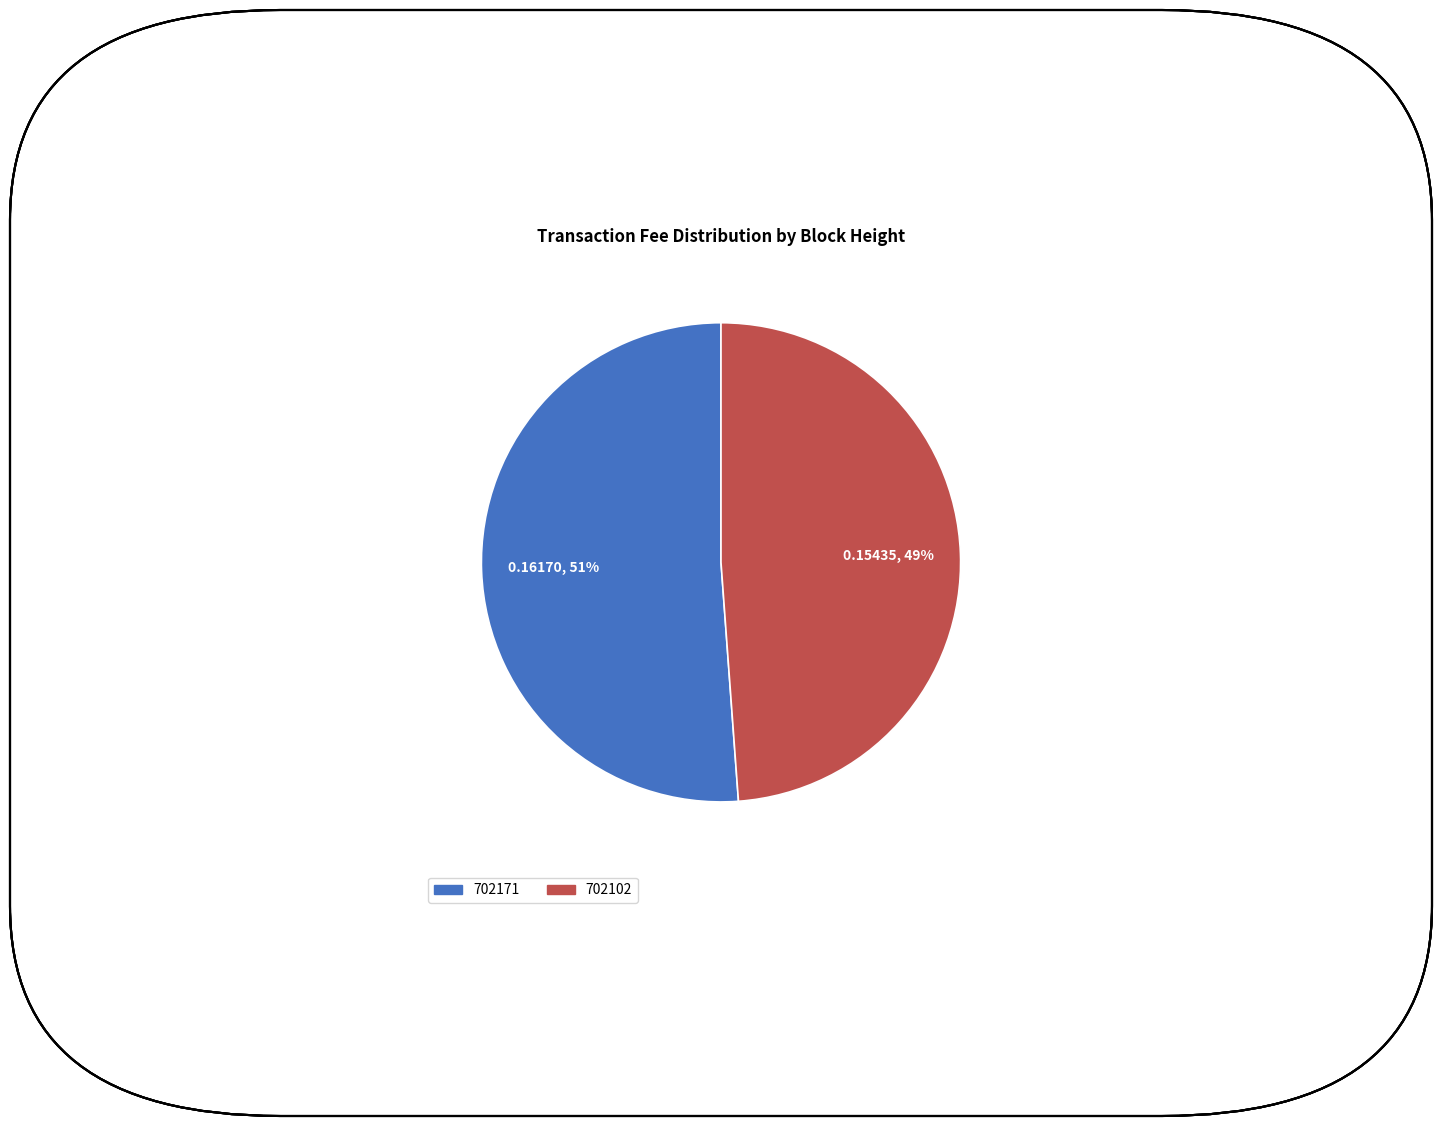

How many slices are in this pie chart?

2